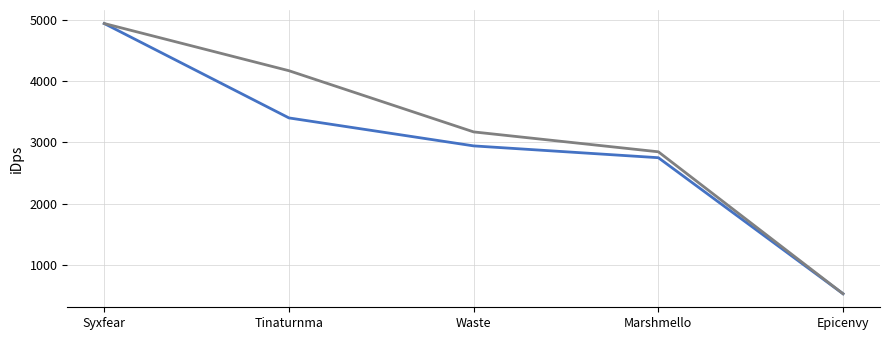

At which category is the sum across all series the highest?

Syxfear